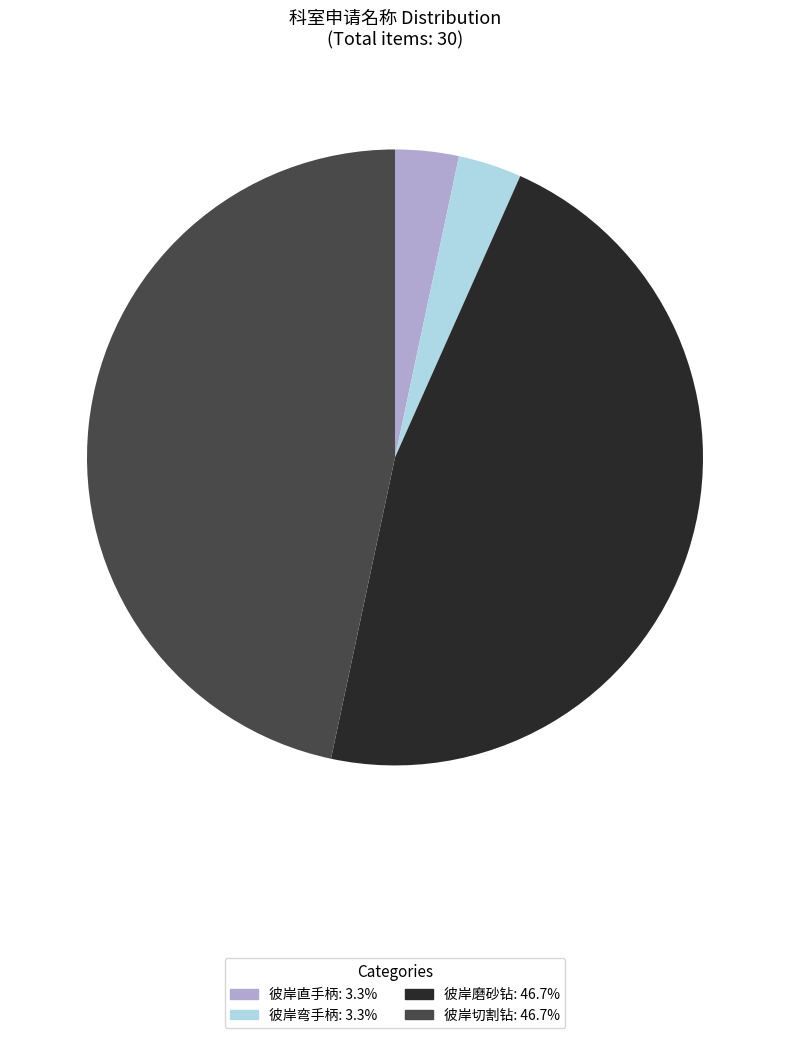

What is the ratio of the value at 彼岸切割钻 to the value at 彼岸直手柄?

14.0